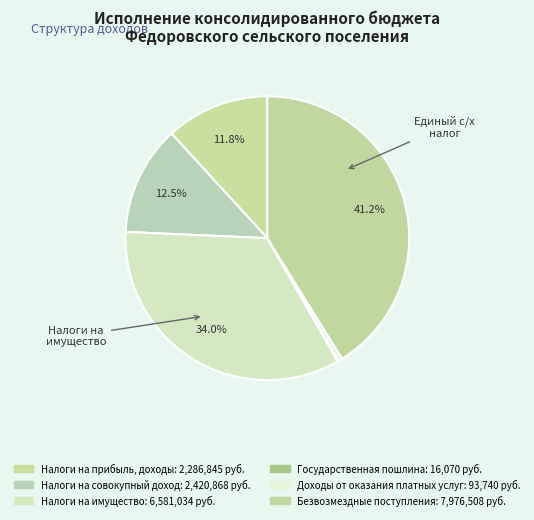

How many slices are in this pie chart?

6